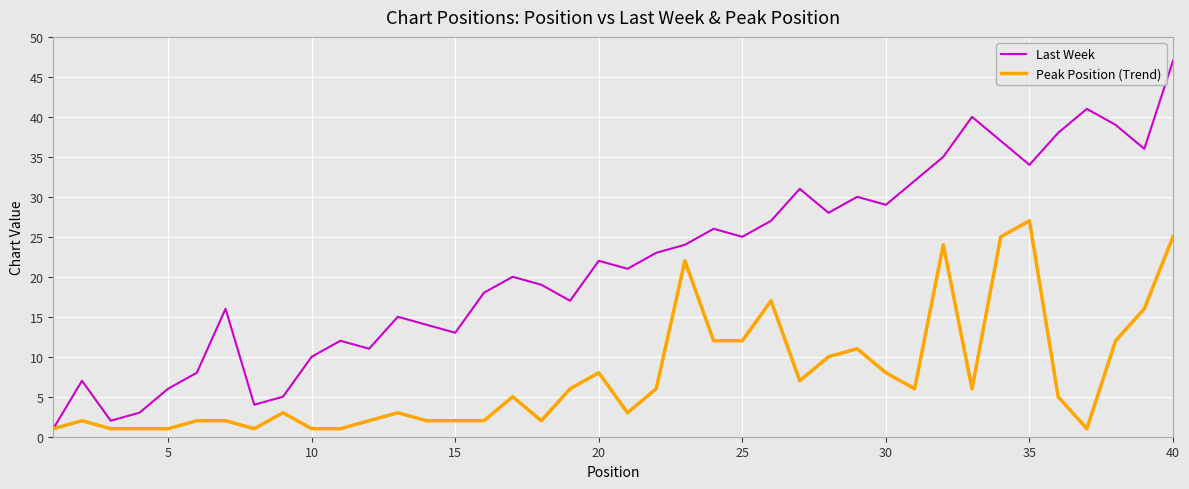

Which series has the widest spread of values?

Last Week